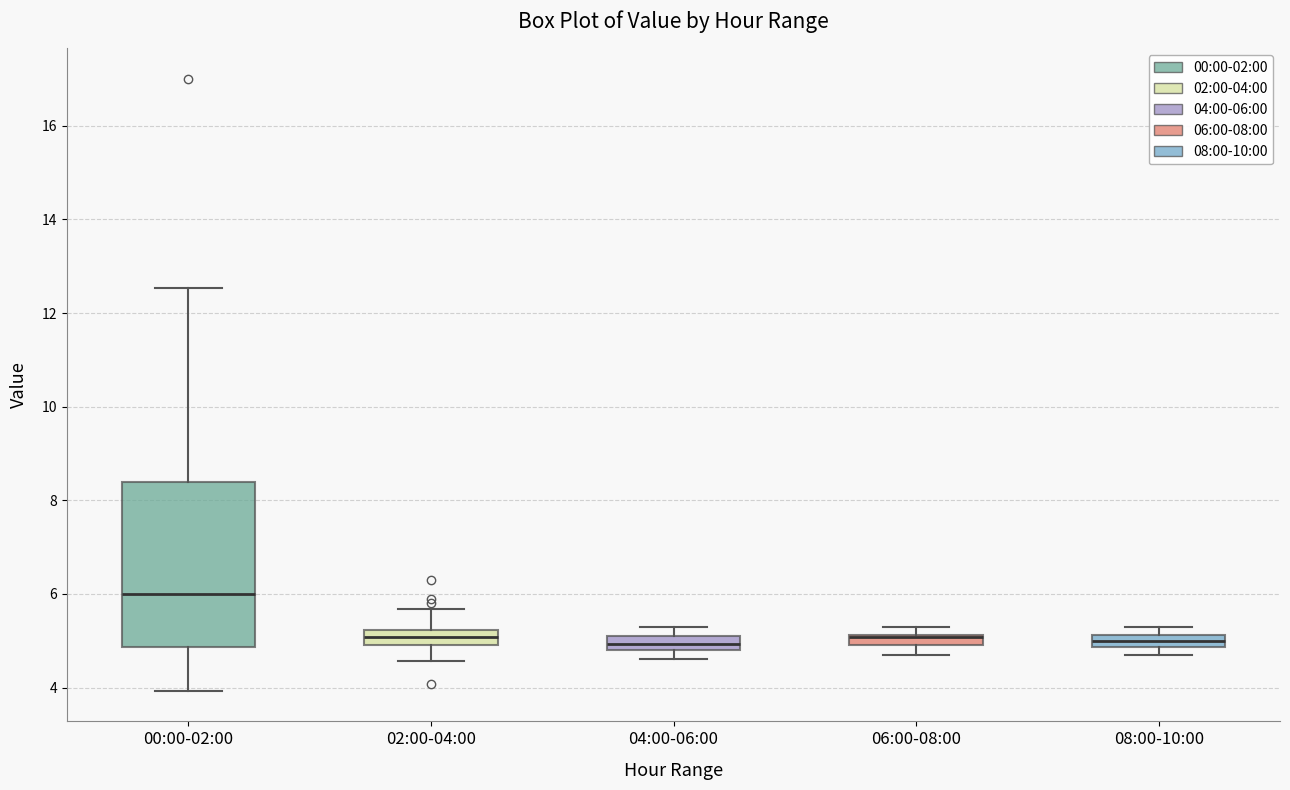

Which box's median line is the highest?

00:00-02:00